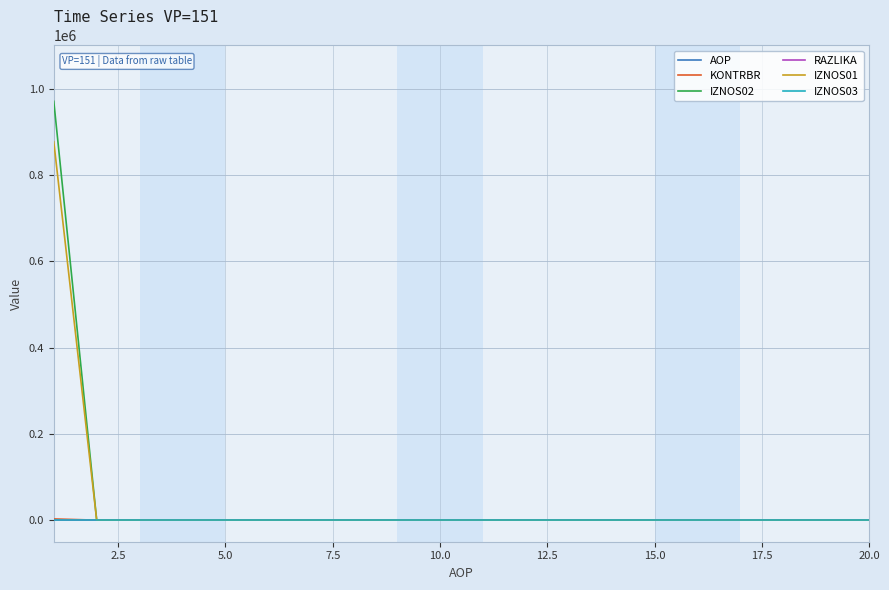

What is the highest value of the IZNOS01 series?

877008.5